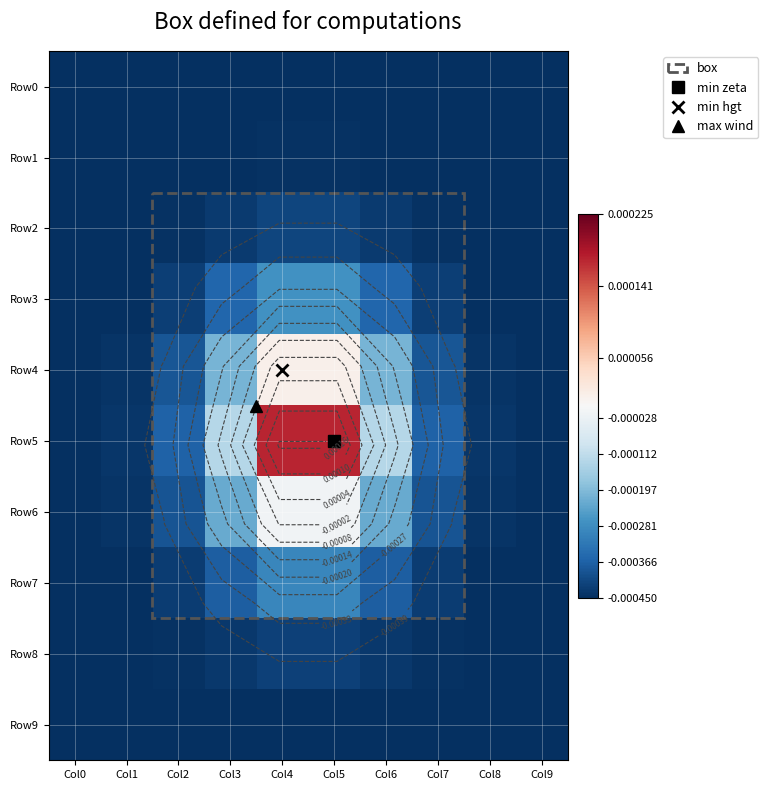

Which has a higher value, Col5 or Col4?

Col5